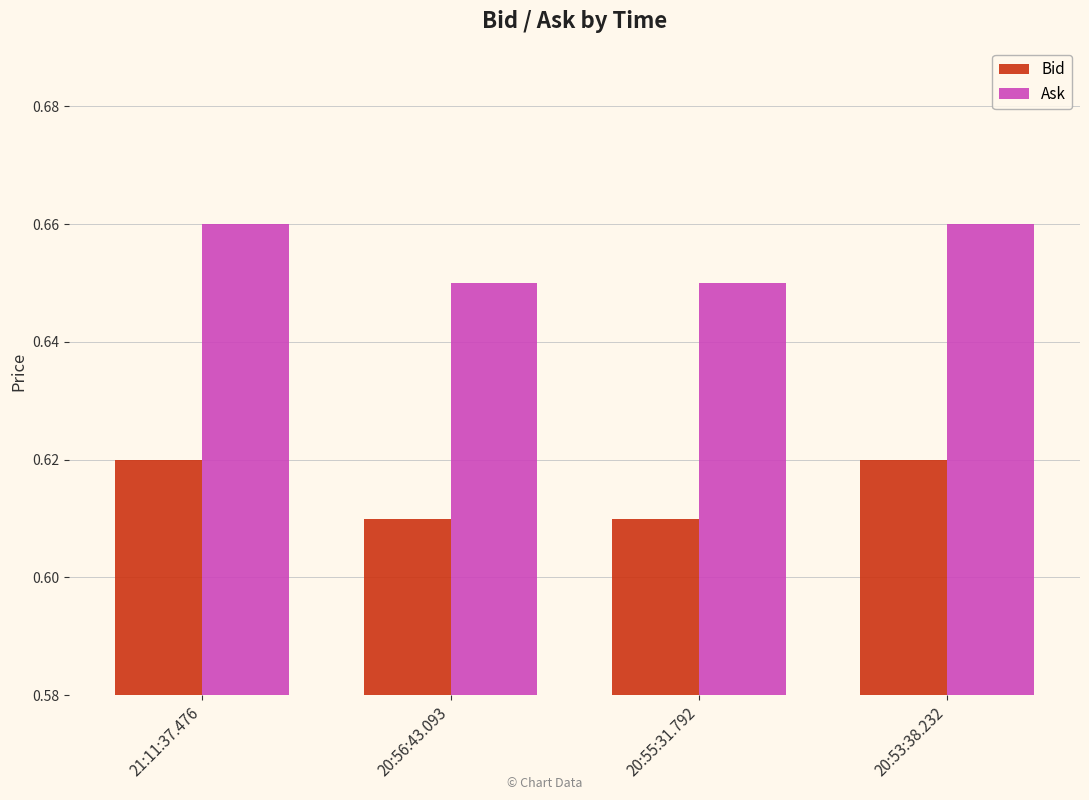

Is the value of Ask at 20:56:43.093 greater than the value of Bid at 20:56:43.093?

Yes